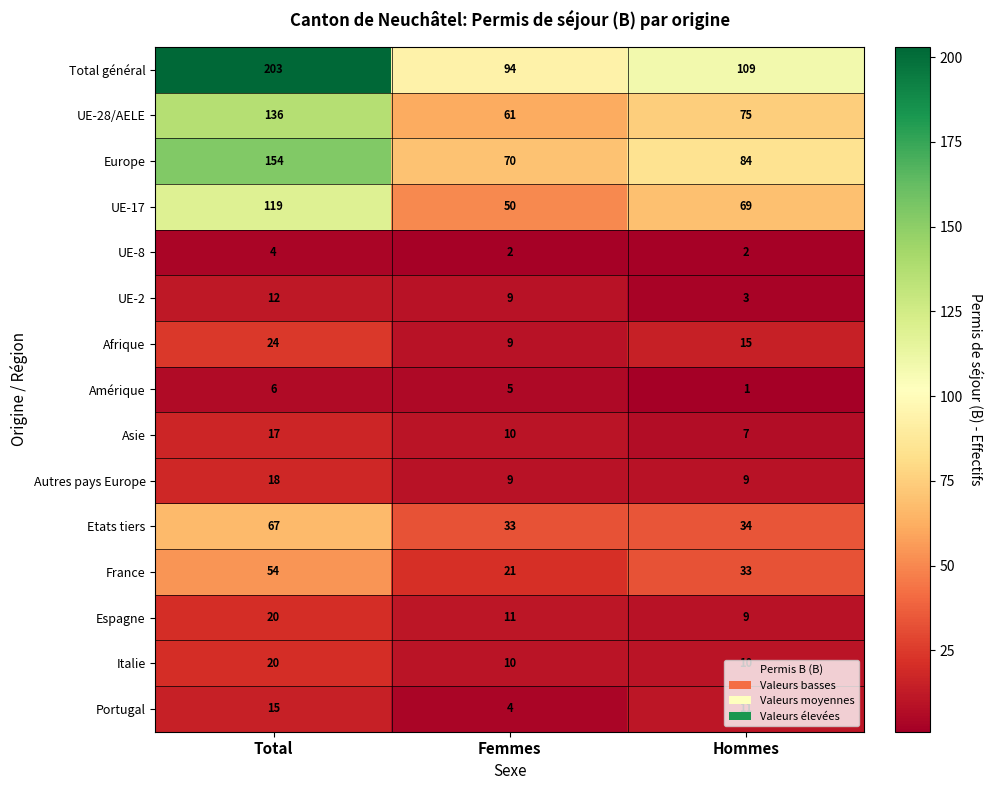

True or false: Afrique has a value of 15 at Hommes.

True